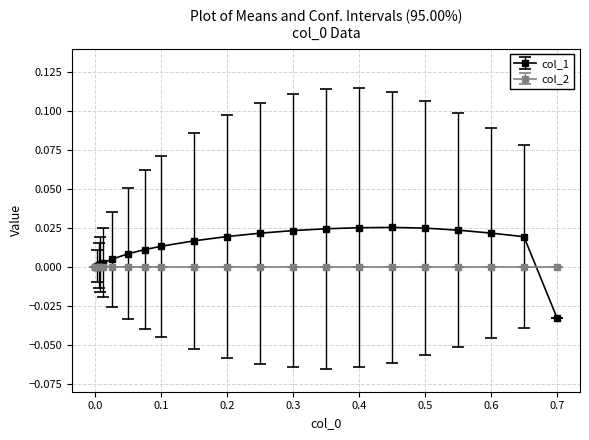

Rank the series by their maximum value, from highest to lowest.

col_1, col_2